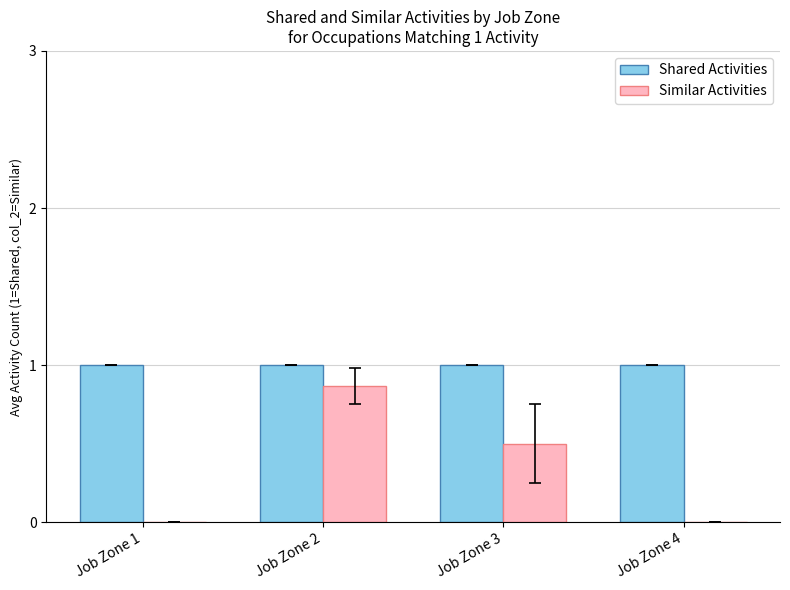

Is the value of Shared Activities at Job Zone 3 greater than the value of Similar Activities at Job Zone 1?

Yes